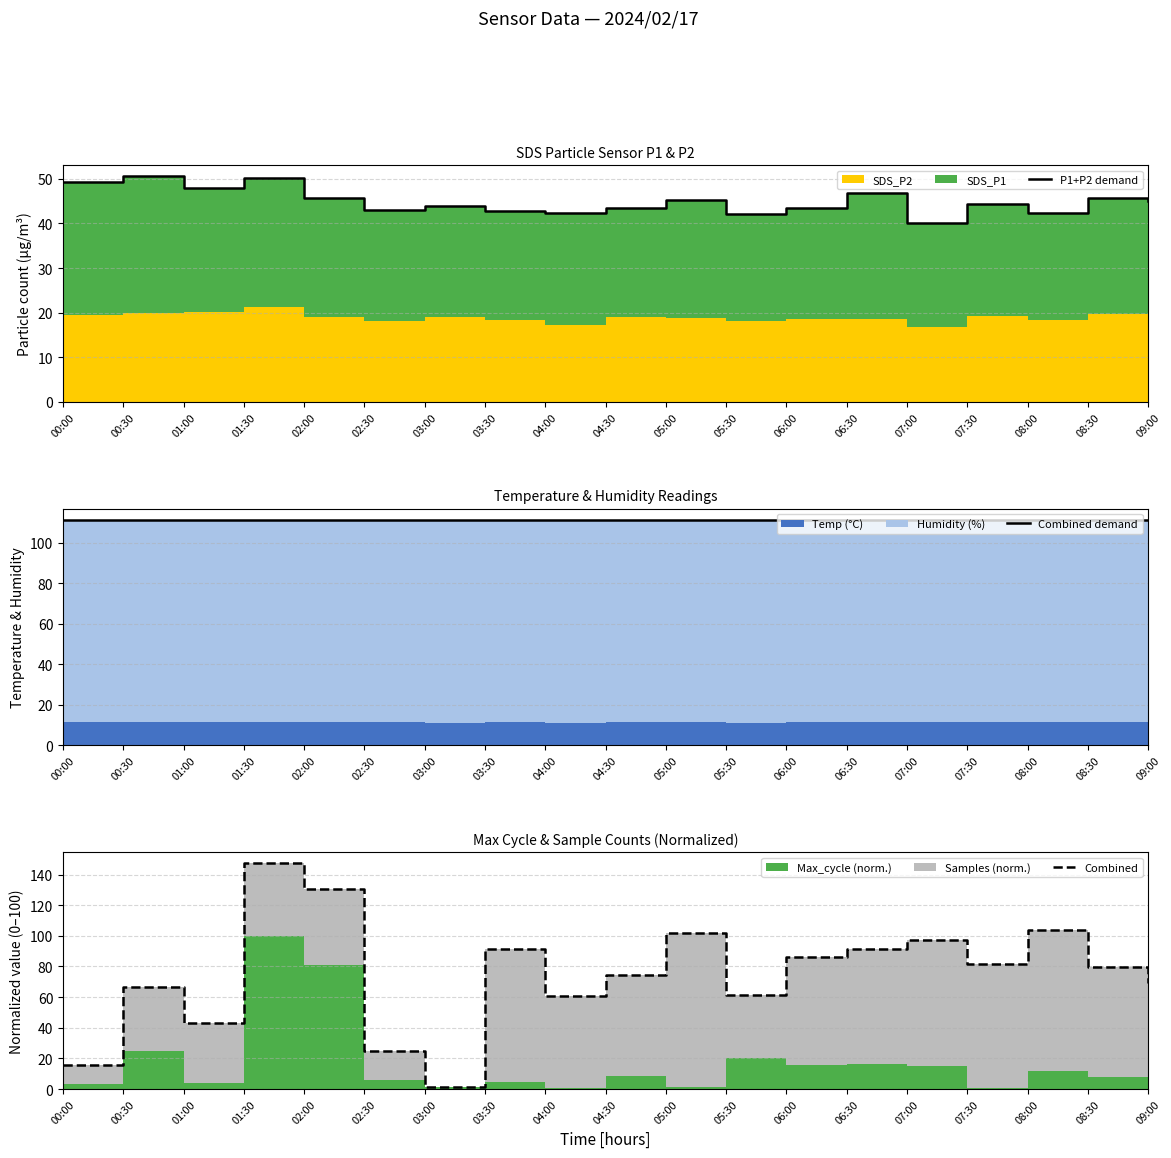

Reading left to right, extract all data points from this chart.

P1+P2 demand: 49.2	50.6	47.9	50.1	45.8	43.1	43.9	42.9	42.4	43.5	45.2	42.2	43.4	46.9	40.1	44.3	42.3	45.7	45.1
Combined demand: 111.4	111.4	111.4	111.3	111.3	111.3	111.2	111.3	111.2	111.3	111.3	111.2	111.3	111.3	111.3	111.3	111.3	111.3	111.2
Combined: 15.6	66.3	42.9	147.3	130.3	24.6	1.3	91.3	60.7	74.5	101.6	61.5	86.1	91.7	97.5	81.6	103.7	79.8	69.0